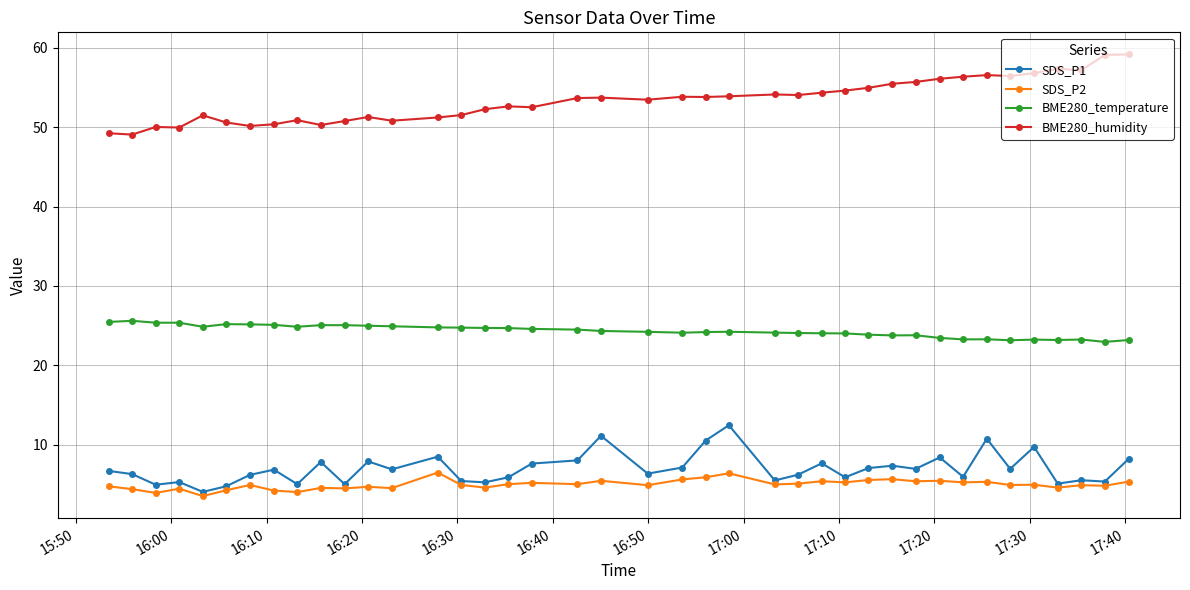

What is the maximum value for BME280_temperature?

25.6